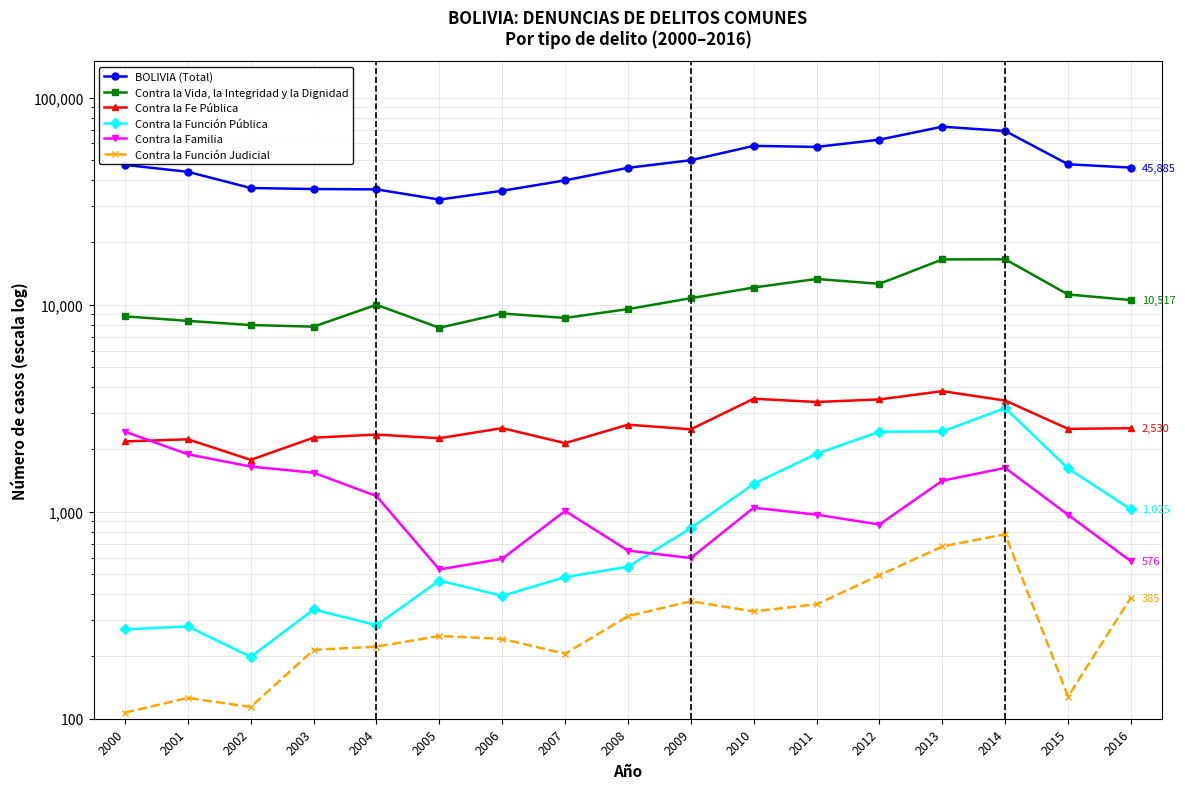

What is the sum of all Contra la Vida, la Integridad y la Dignidad values?

181335